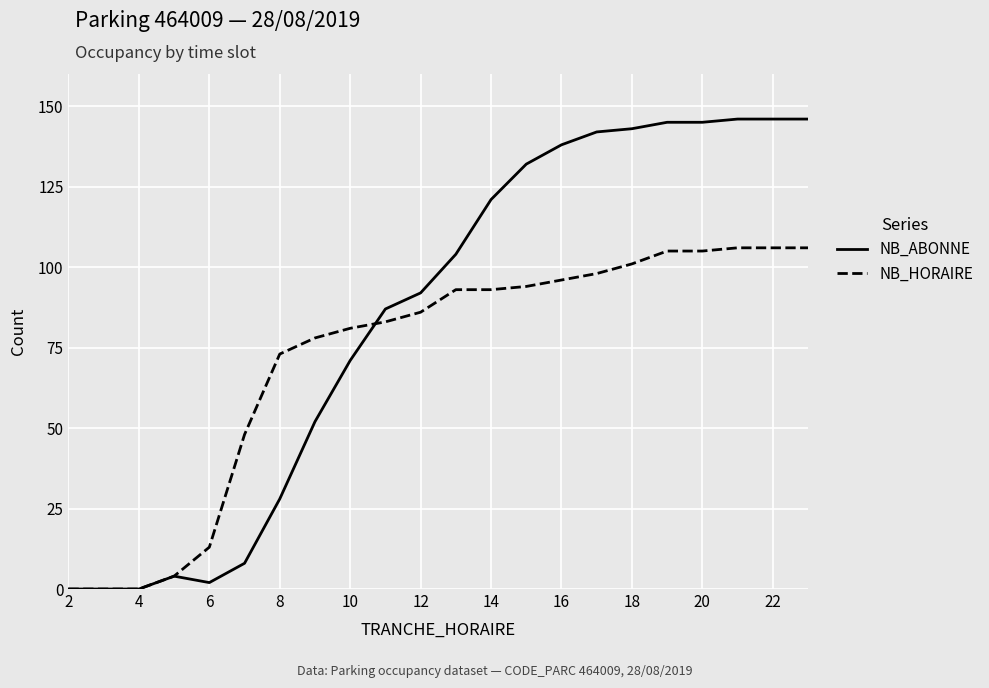

List the series in order of their overall mean, lowest first.

NB_HORAIRE, NB_ABONNE